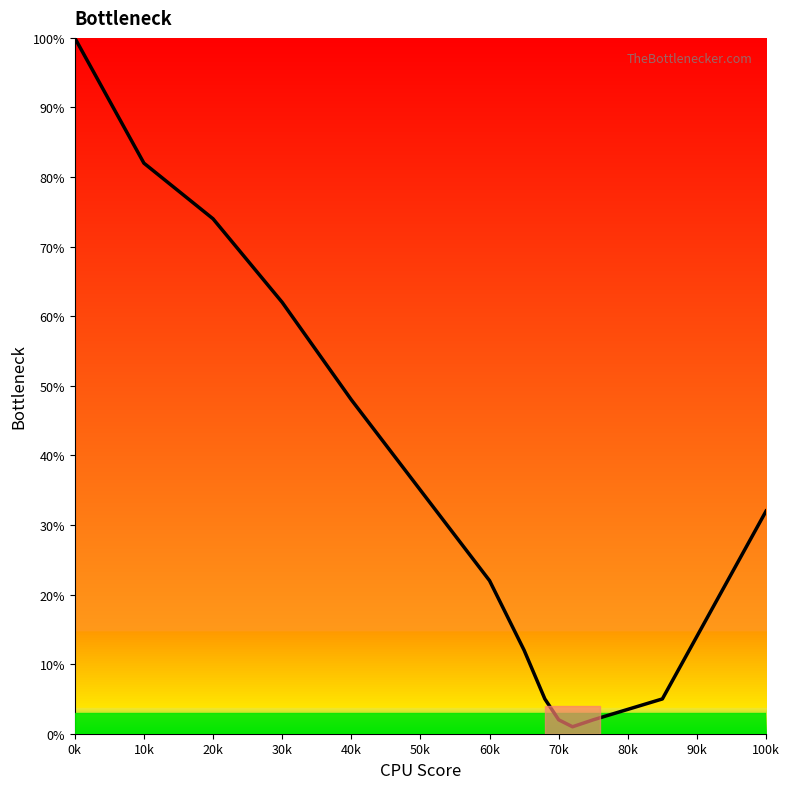

What is the difference between the maximum and minimum values?

99